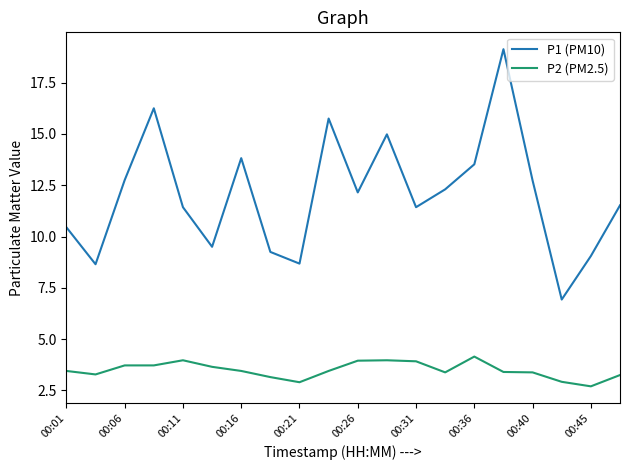

What is the sum of all P1 (PM10) values?

240.3